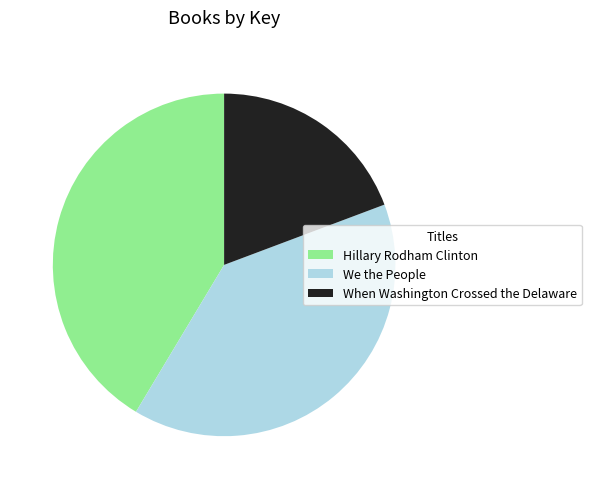

What is the largest slice in the pie chart?

Hillary Rodham Clinton